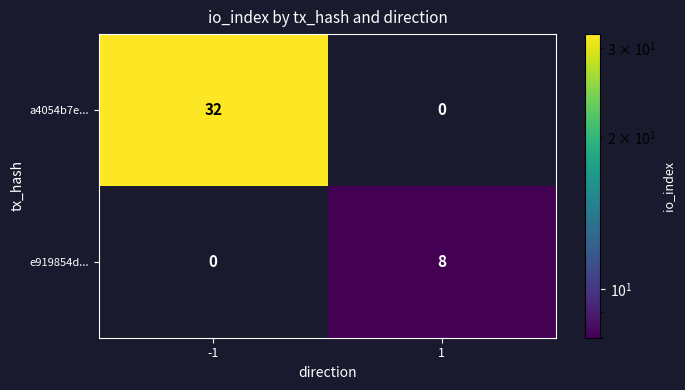

Which series has the largest total across all categories?

a4054b7e...